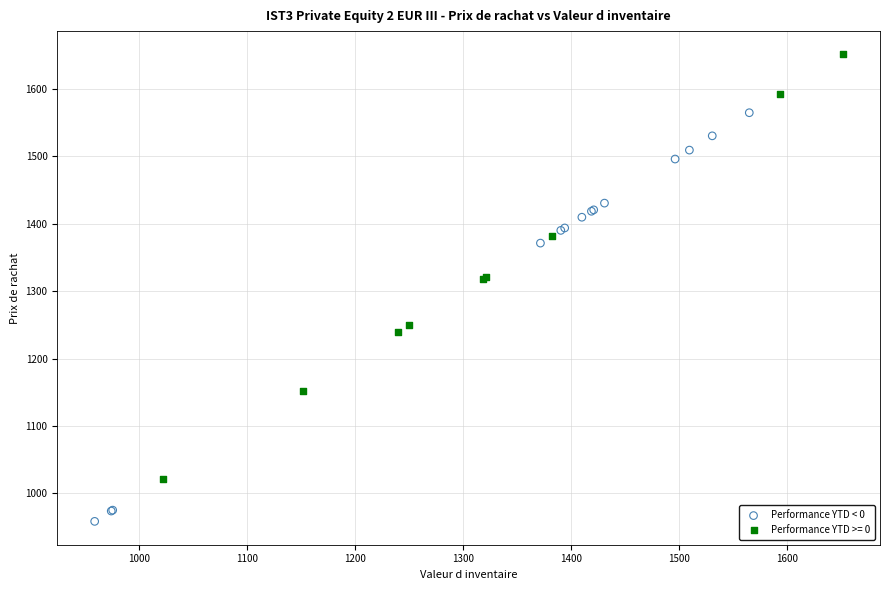

Which series reaches the maximum Y coordinate?

Performance YTD >= 0